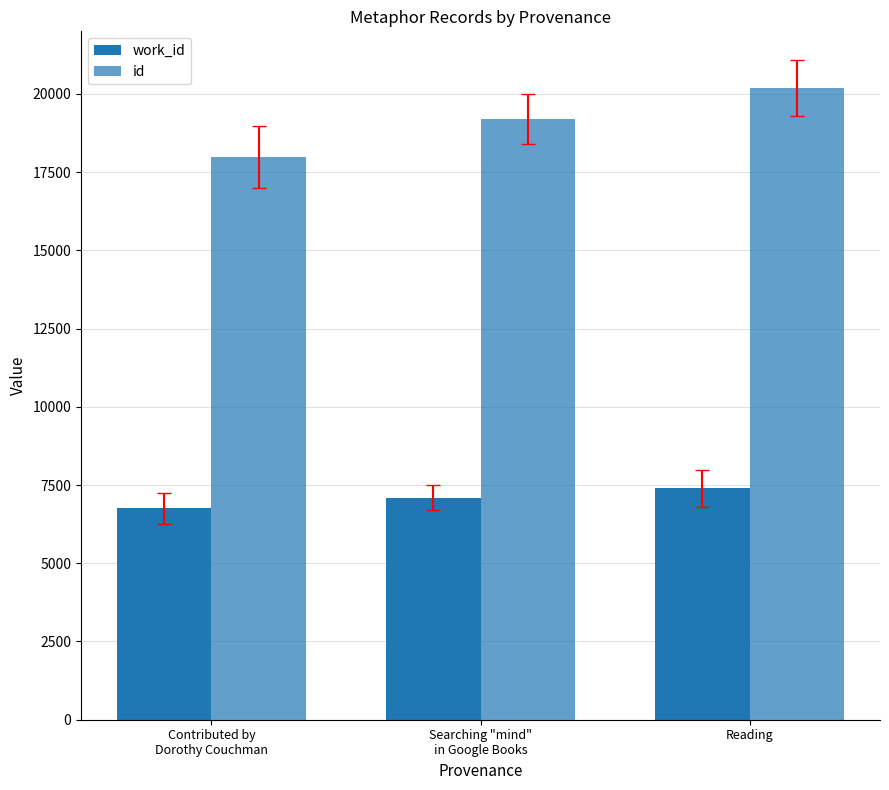

Where is work_id nearest to the value 7071?

Searching "mind"
in Google Books